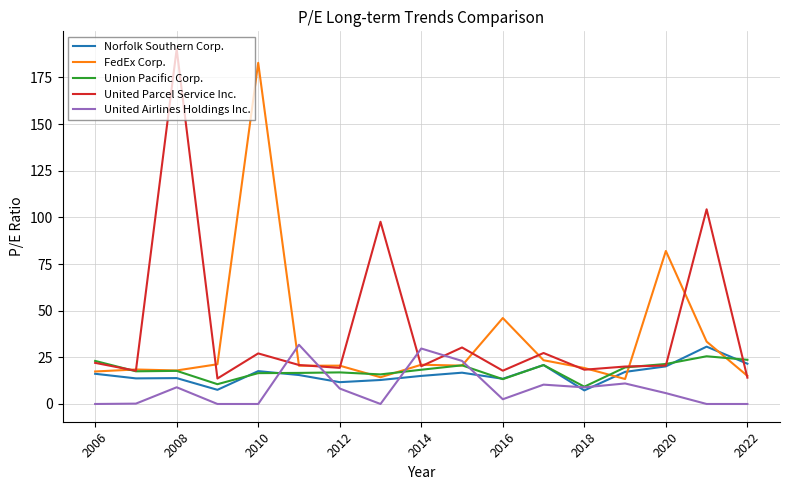

How many lines are shown in the chart?

5